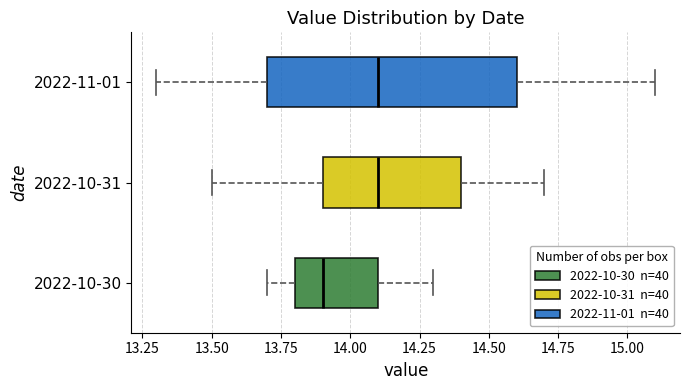

Reading bottom to top, read every box against the x-axis: the position of its median line, the range the box covers, and the ends of its whiskers. The values are not printed on the chart, so give them approximately, as read against the axis.

2022-10-30: median 13.9, box 13.8 to 14.1, whiskers 13.7 to 14.3
2022-10-31: median 14.1, box 13.9 to 14.4, whiskers 13.5 to 14.7
2022-11-01: median 14.1, box 13.7 to 14.6, whiskers 13.3 to 15.1